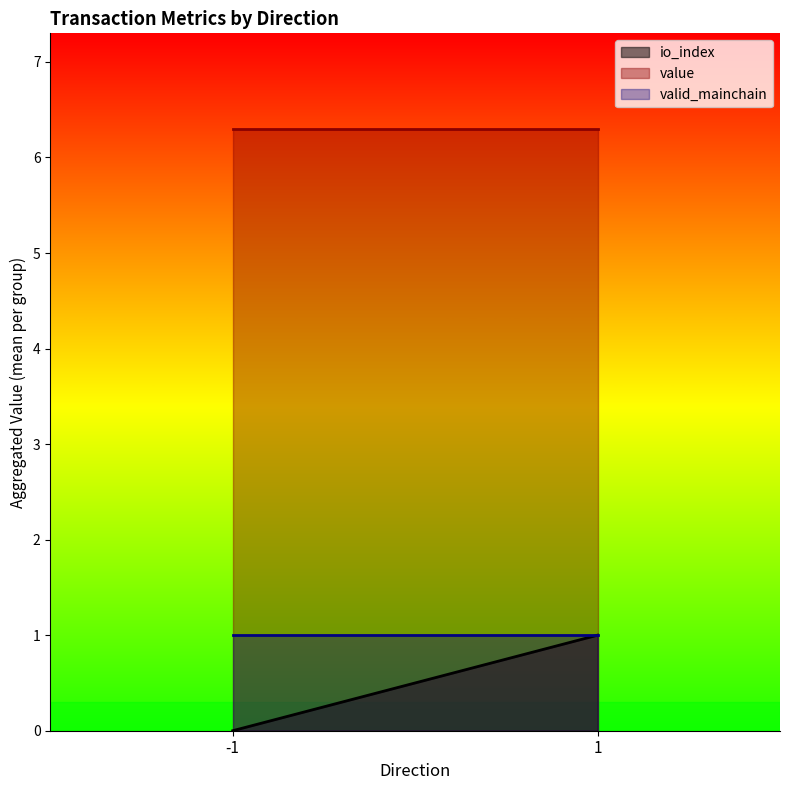

What is the total value across all series at -1?

7.3